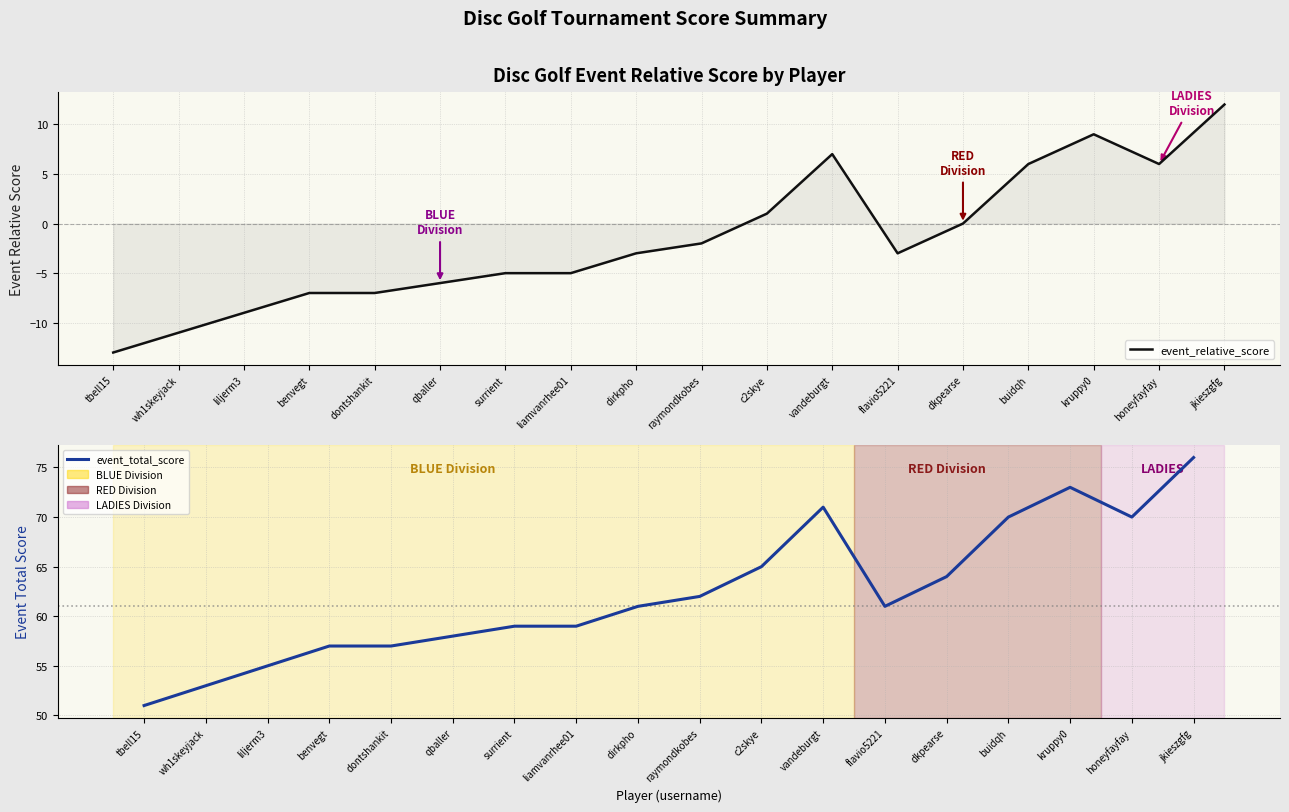

At vandeburgt, list the series in order from largest to smallest.

event_total_score, event_relative_score